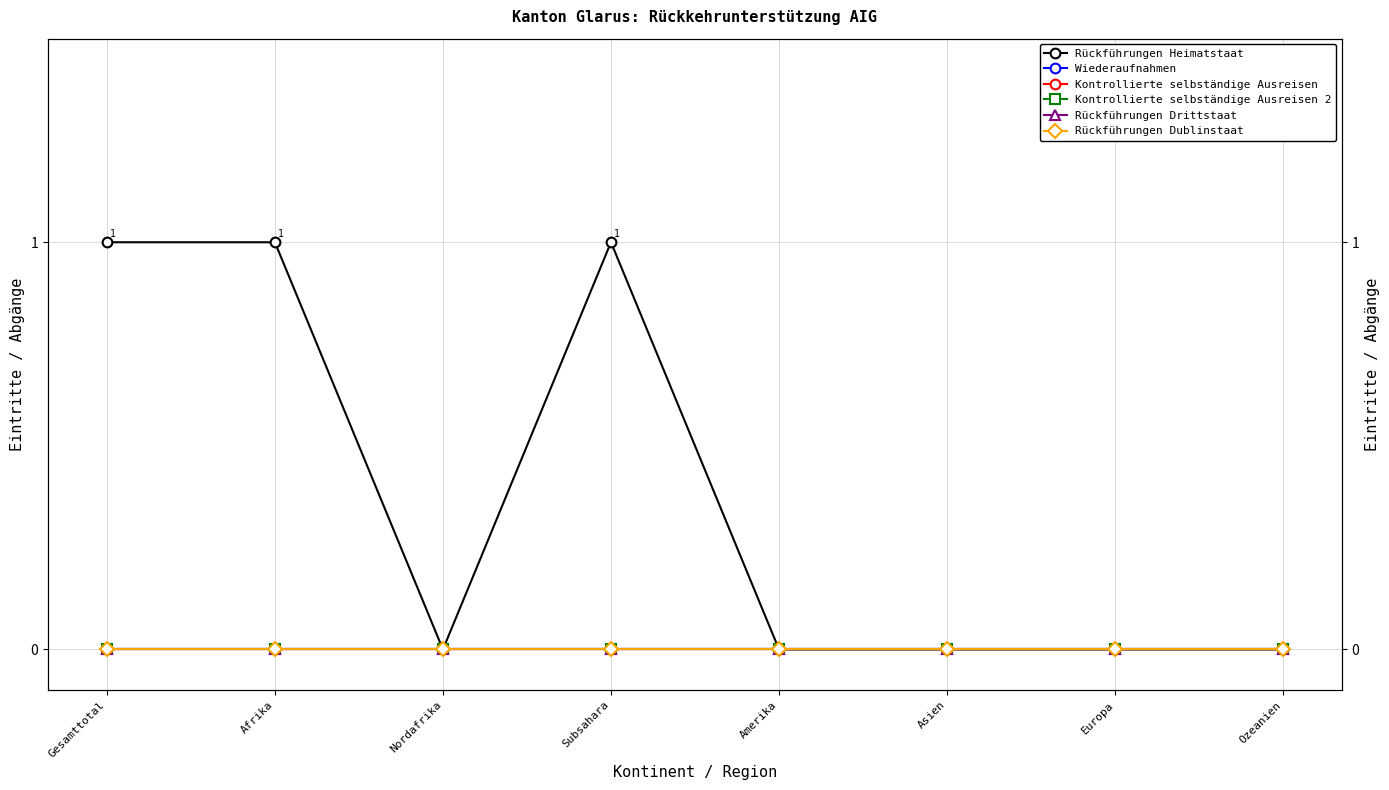

What is the maximum value shown in the chart?

1